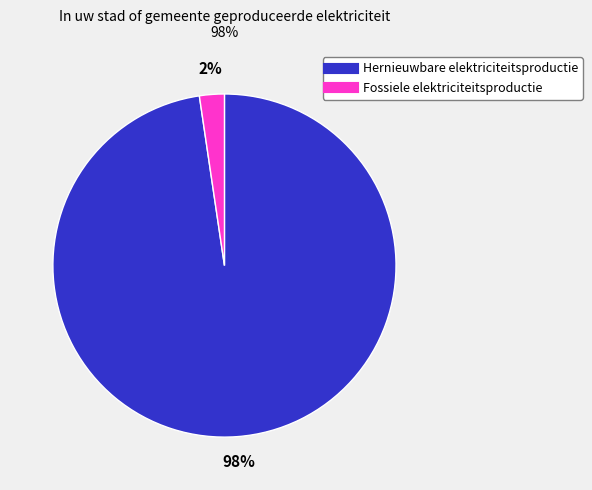

What percentage is the Fossiele elektriciteitsproductie slice, to the nearest percent?

2%